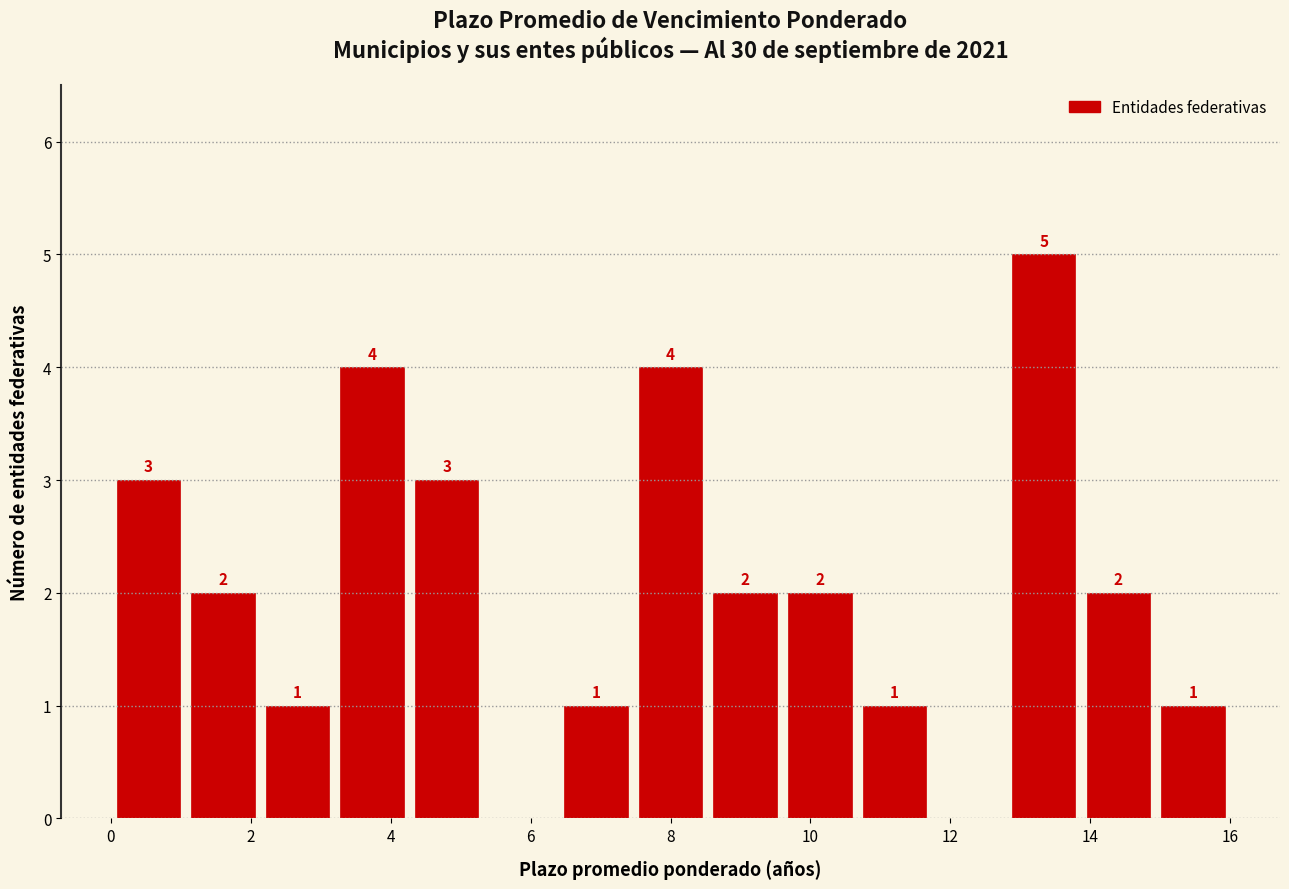

Over which range of the x-axis is the bar tallest?

12.8 to 13.8